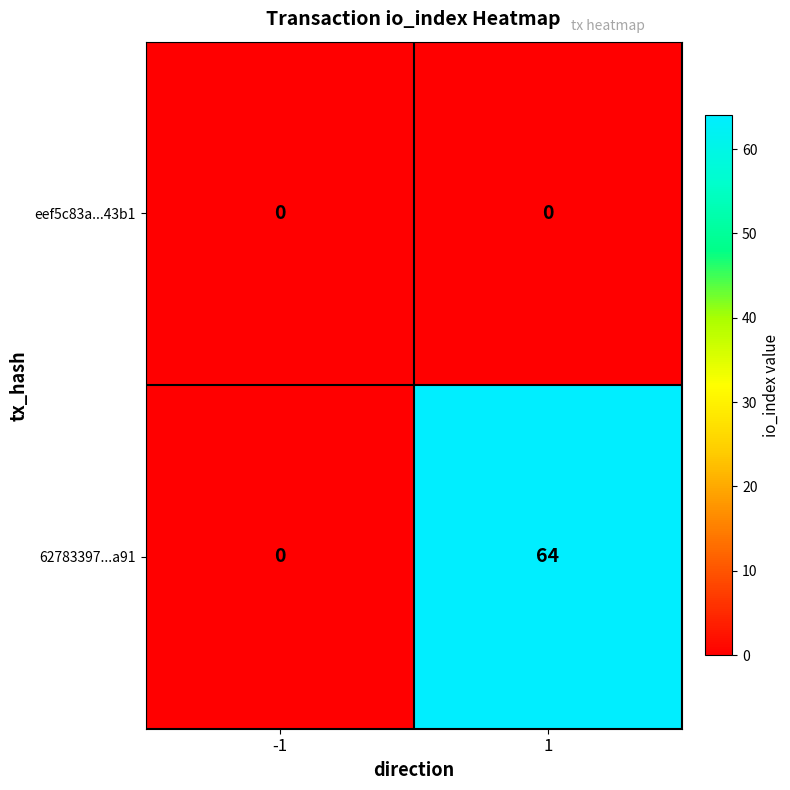

True or false: eef5c83a...43b1 has a value of 0 at -1.

True